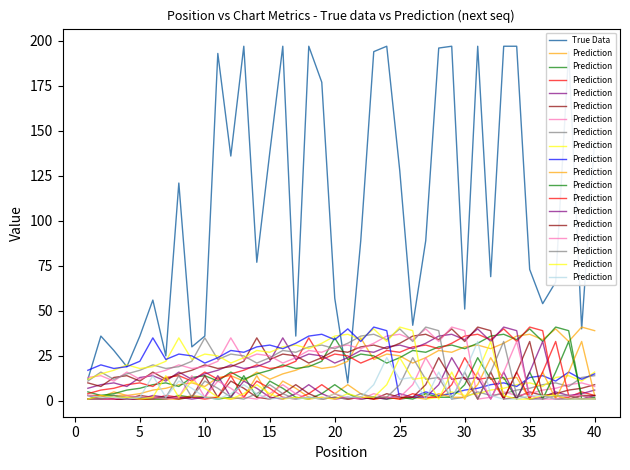

How many data points does each series have?

40